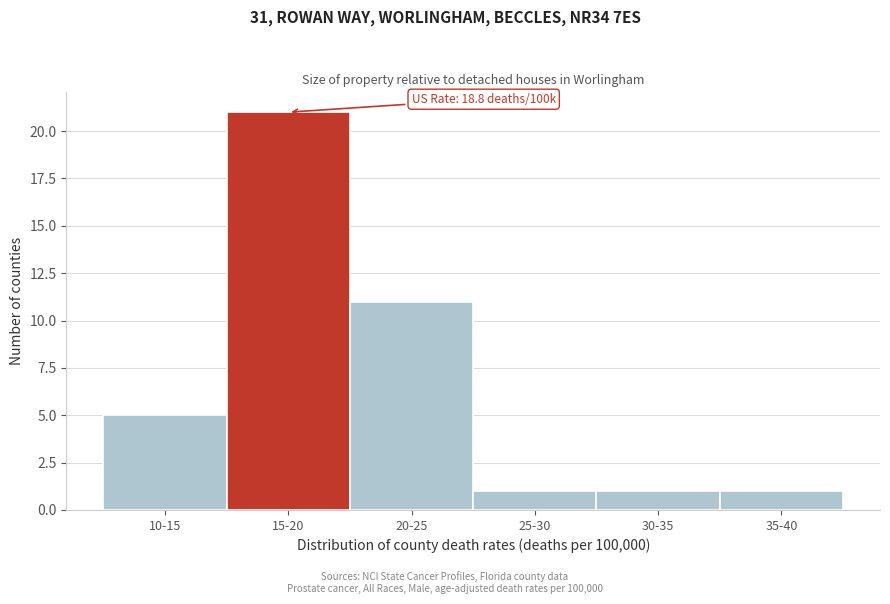

Reading left to right, extract all data points from this chart.

5	21	11	1	1	1